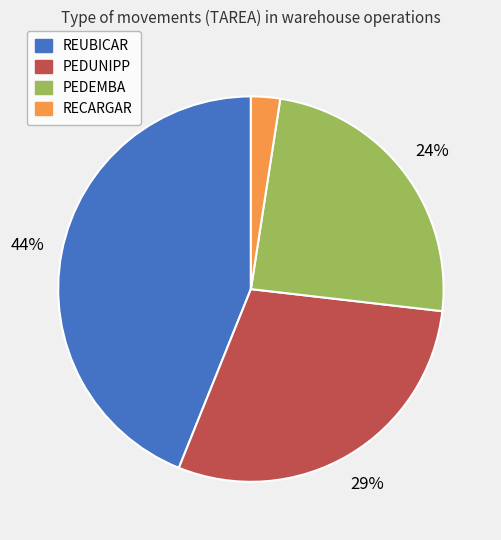

Count the number of slices in the pie.

4